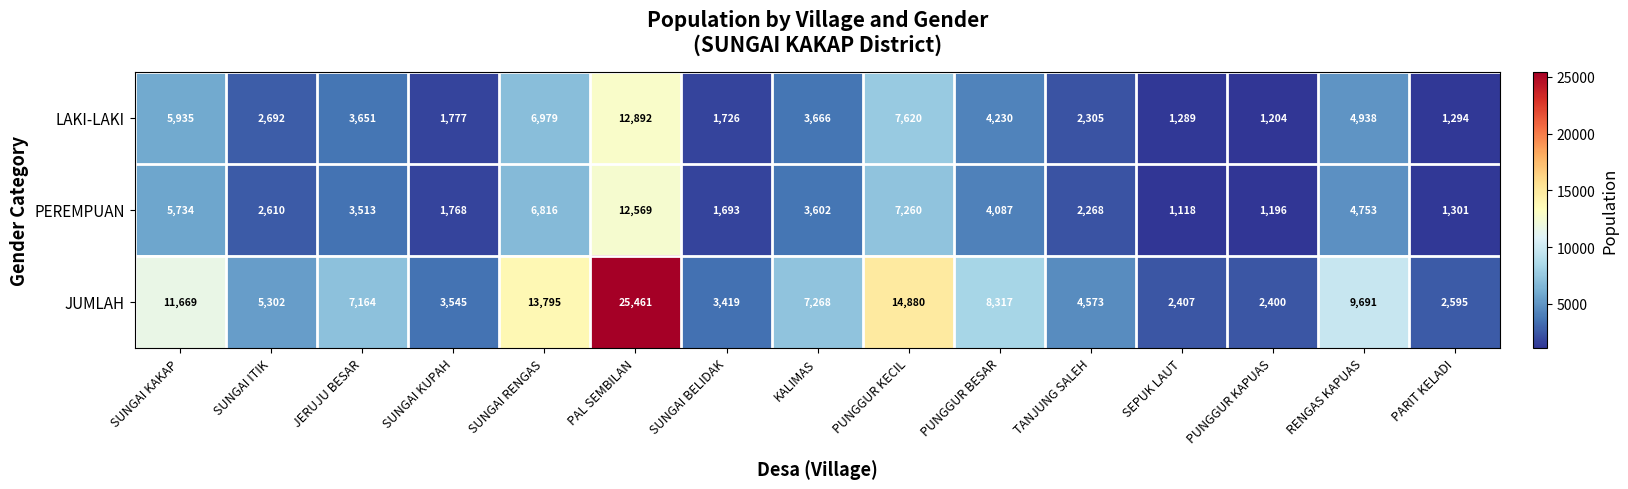

What is the total value across all series at SUNGAI BELIDAK?

6838